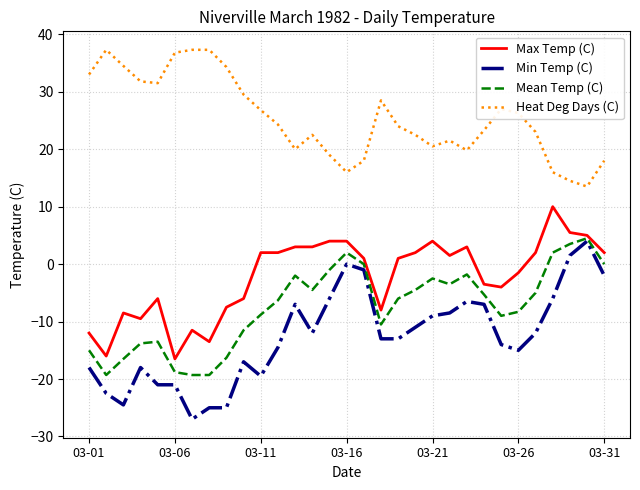

What is the minimum value shown in the chart?

-27.0